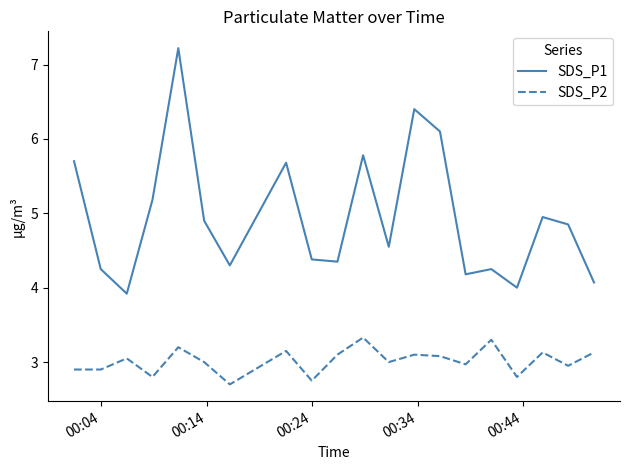

List the series in order of their peak value, lowest first.

SDS_P2, SDS_P1